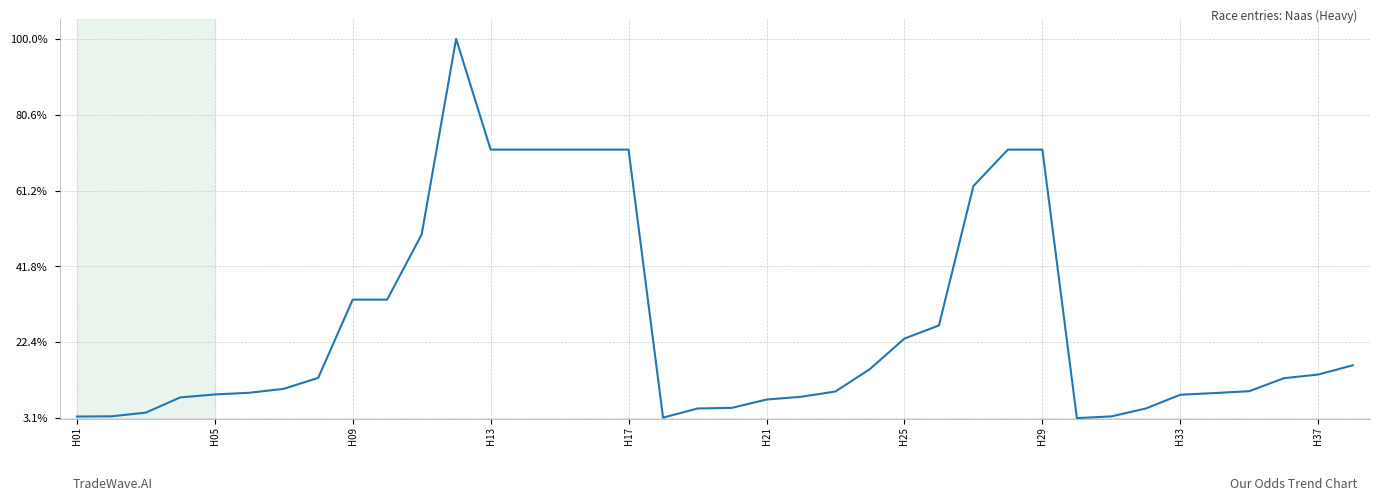

What is the difference between the maximum and minimum values?

1.0